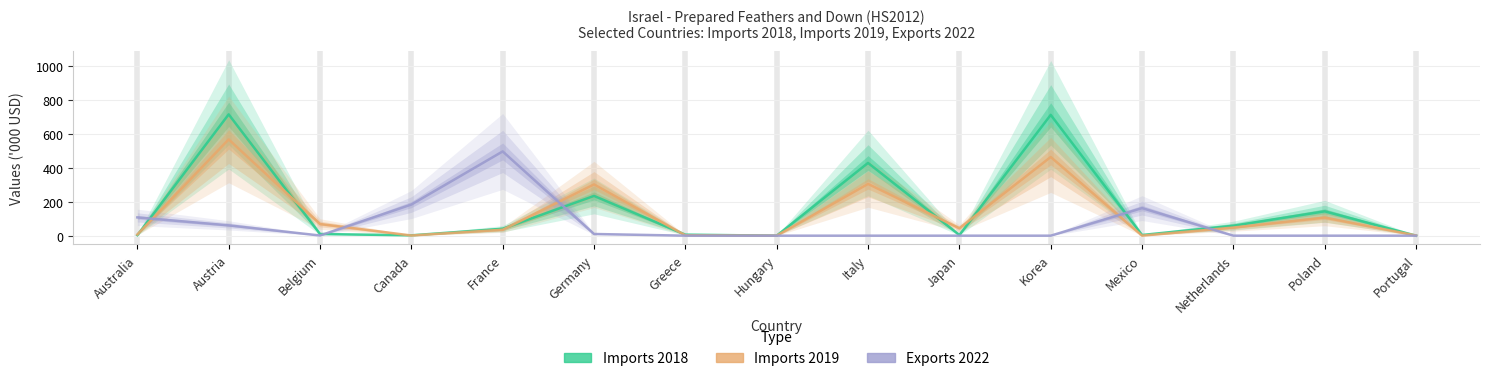

Which series has the largest range (max minus min)?

Imports 2018